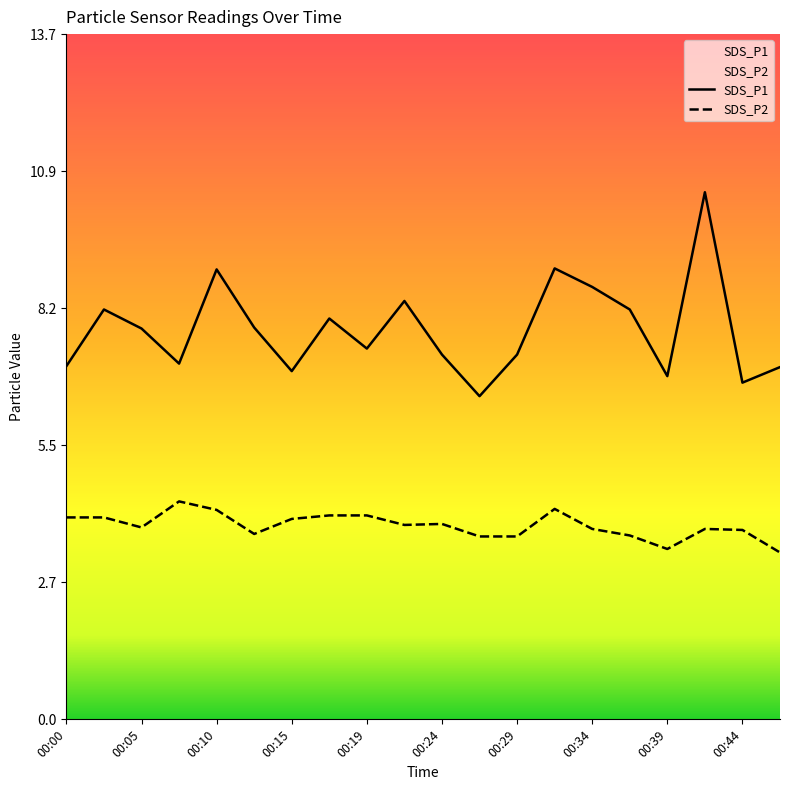

What is the spread (max minus min) of values at 00:27?

2.8